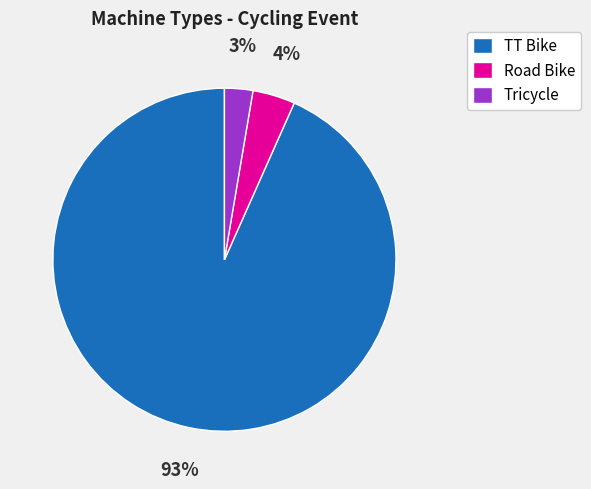

To the nearest percent, what is the average slice percentage?

33%